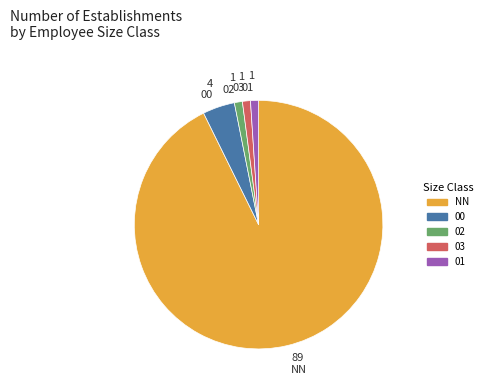

True or false: 02 accounts for 1% of the total.

True